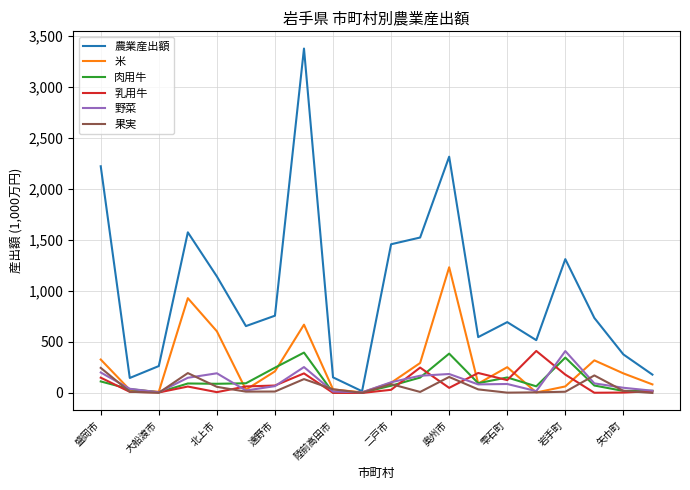

What is the highest value of the 乳用牛 series?

412